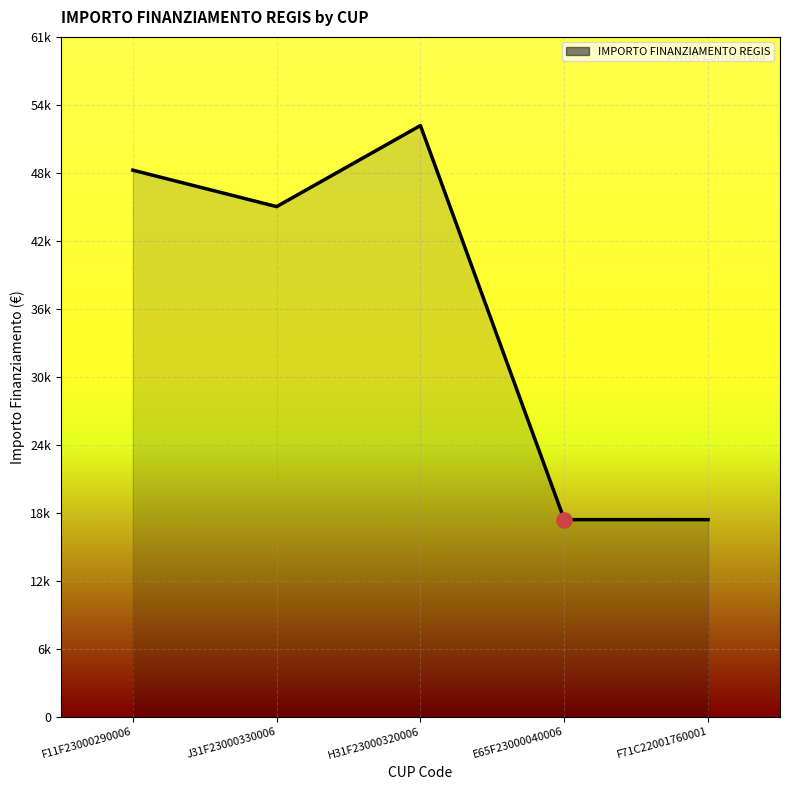

Approximately how many times larger is the value at F11F23000290006 compared to H31F23000320006?

0.9